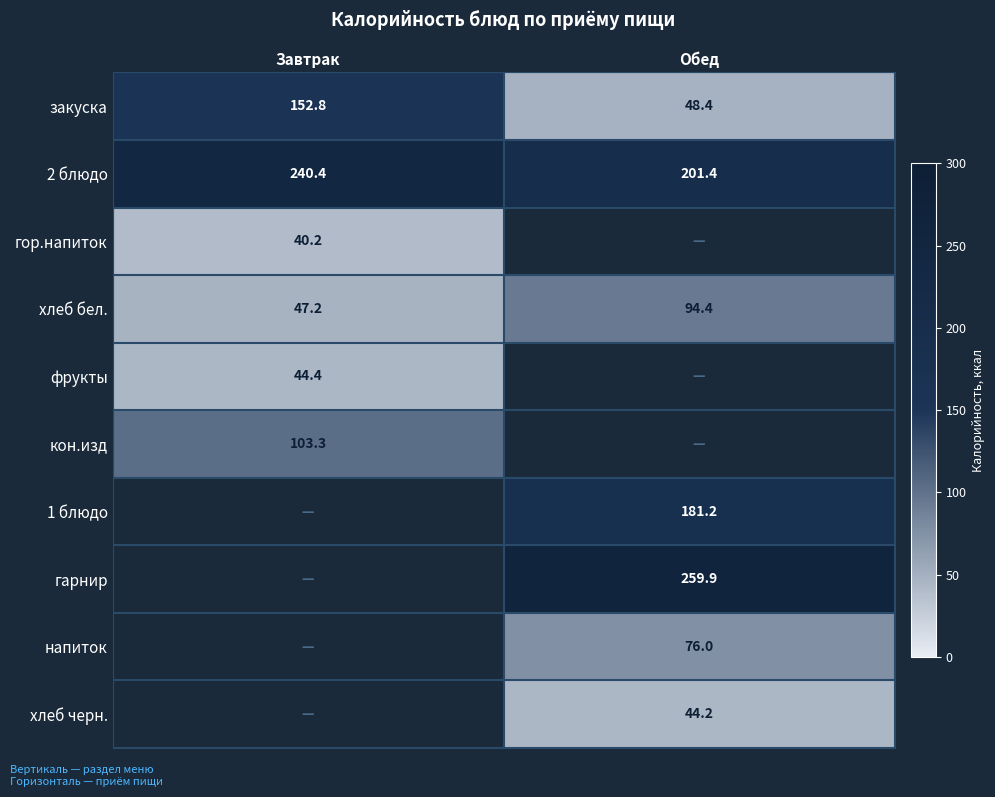

True or false: 2 блюдо has a value of 240.4 at Завтрак.

True